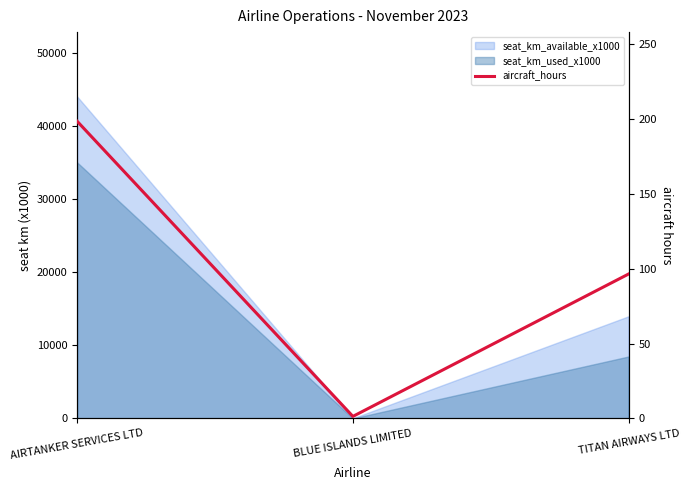

What is the label of the 1st point from the left?

AIRTANKER SERVICES LTD